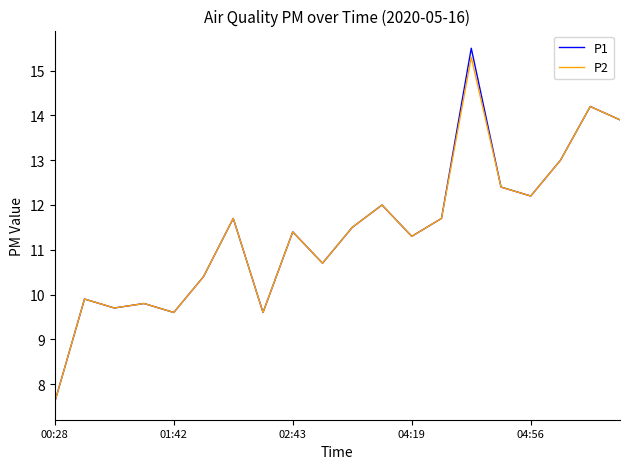

What is the greatest value displayed?

15.5